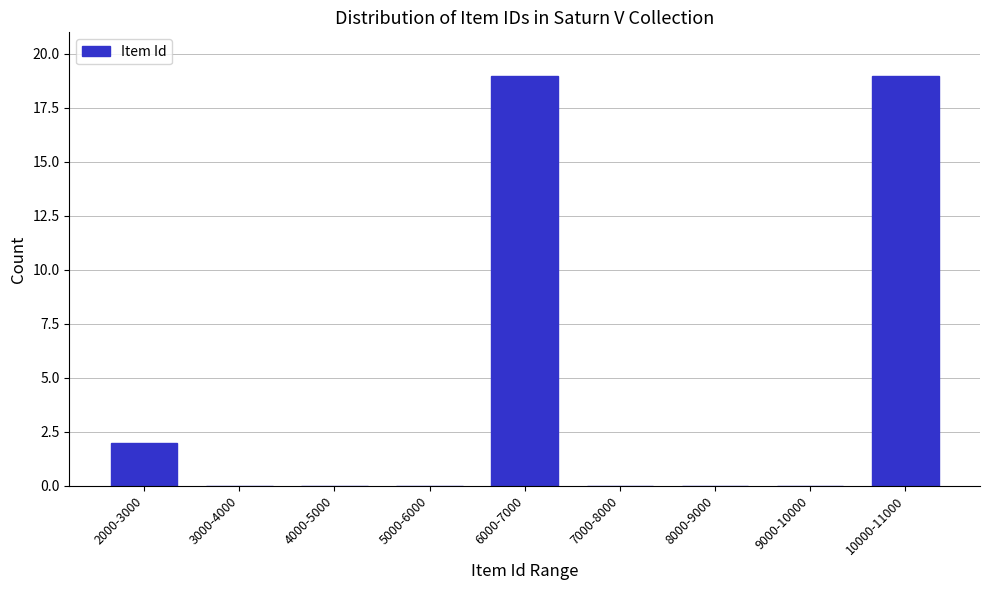

Reading right to left, extract all data points from this chart.

10000-11000=19	9000-10000=0	8000-9000=0	7000-8000=0	6000-7000=19	5000-6000=0	4000-5000=0	3000-4000=0	2000-3000=2